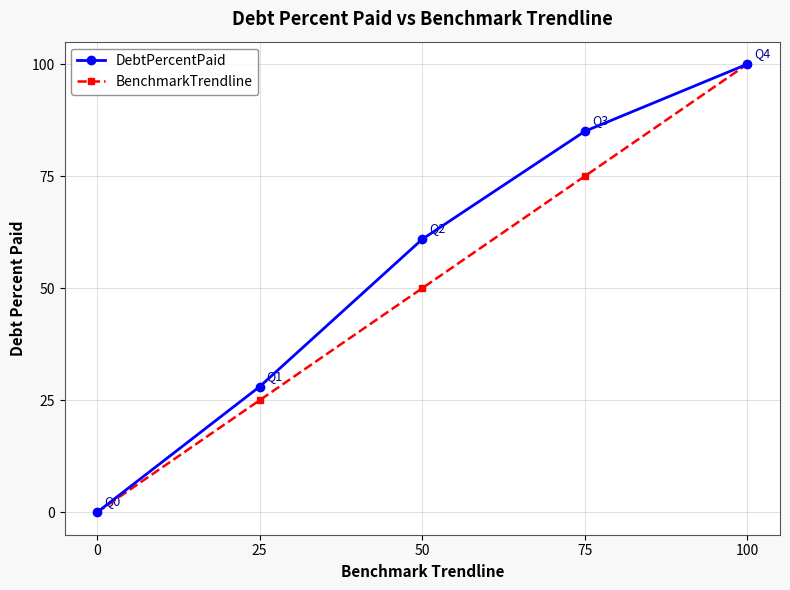

What is the value of the DebtPercentPaid point at the 4th from the left?

85.0